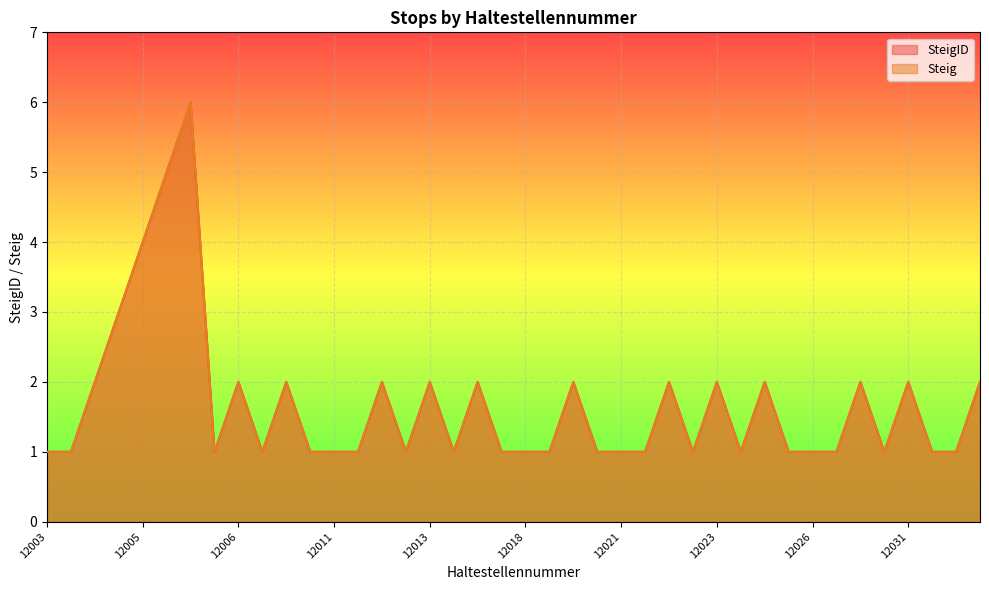

Does the chart display data point markers on the line(s)?

No